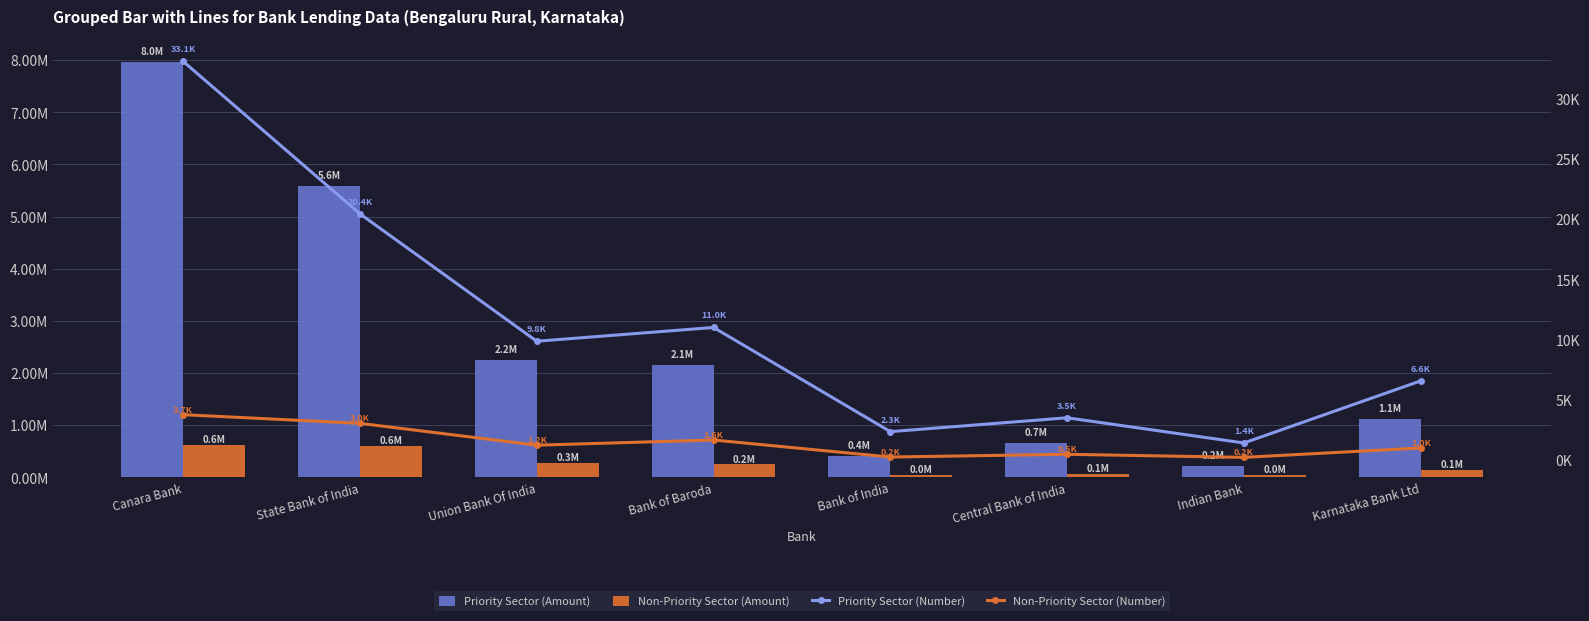

The value of Priority Sector (Number) at Karnataka Bank Ltd is 2329. True or false?

False